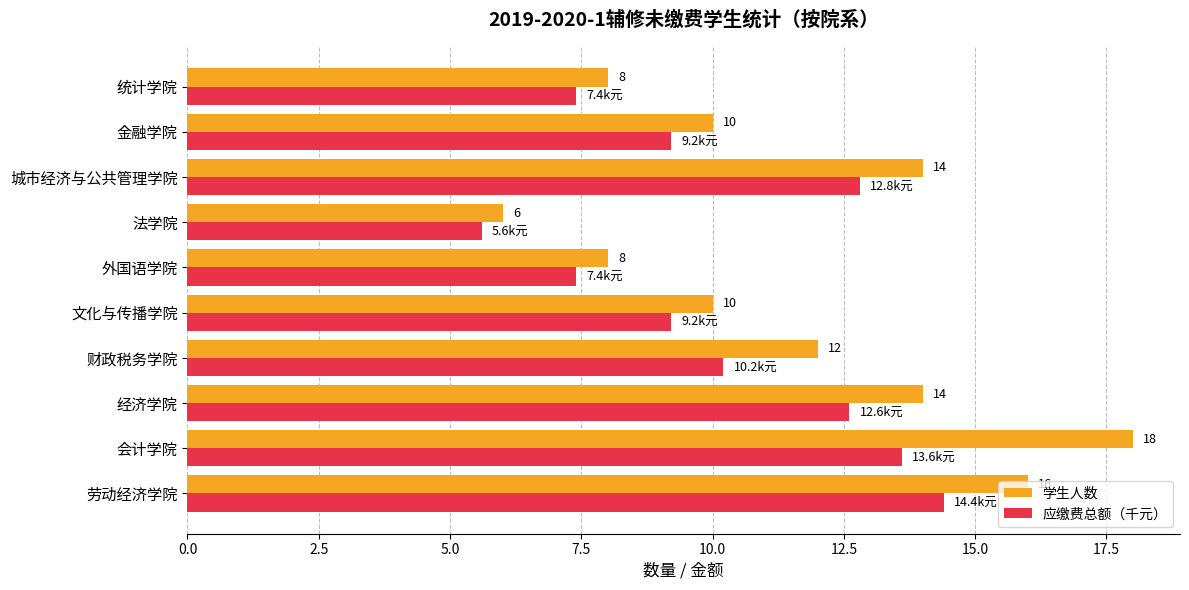

How many series are shown in this chart?

2